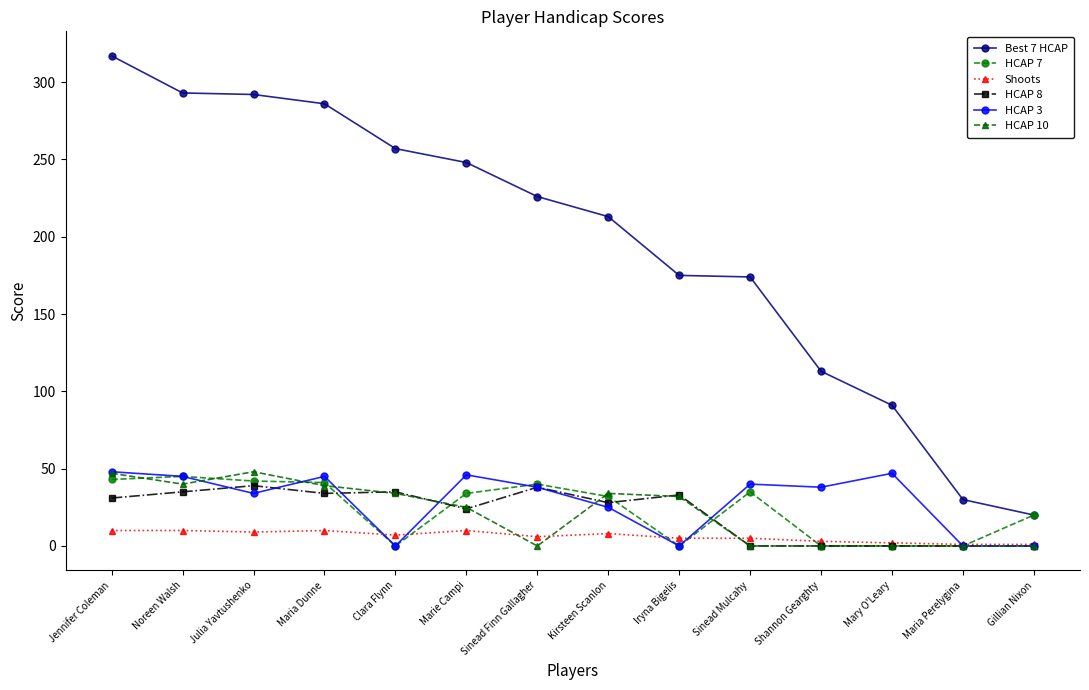

What is the sum of the HCAP 3 values at Maria Perelygina and Maria Dunne?

45